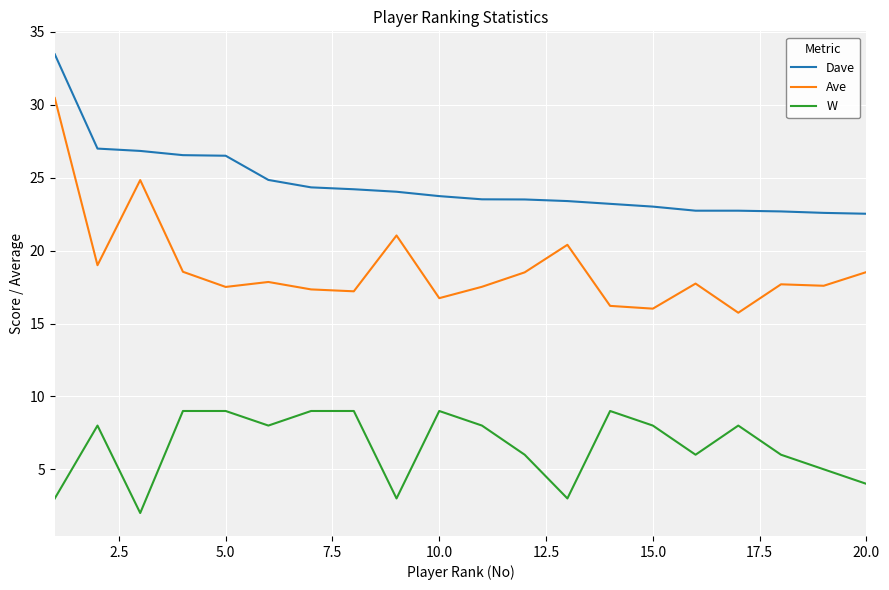

How many lines are shown in the chart?

3